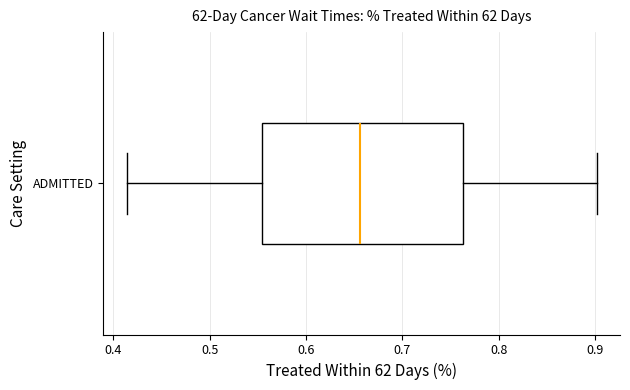

Where does the right whisker of the box for ADMITTED end on the x-axis? The values are not printed on the chart, so give them approximately, as read against the axis.

0.90